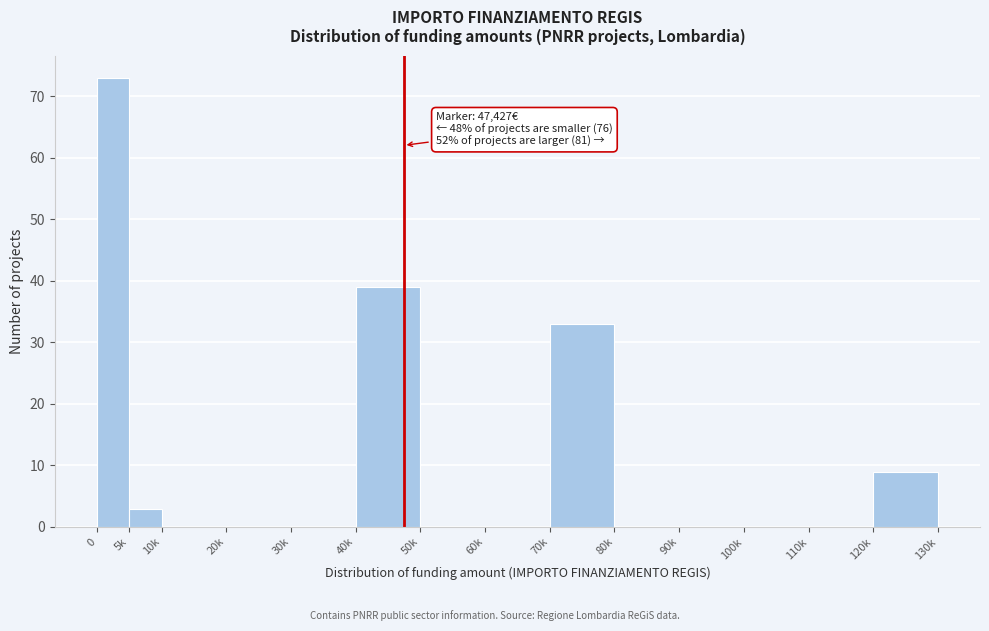

Reading right to left, list all the values displayed in this chart.

120k=9	110k=0	100k=0	90k=0	80k=0	70k=33	60k=0	50k=0	40k=39	30k=0	20k=0	10k=0	5k=3	0=73